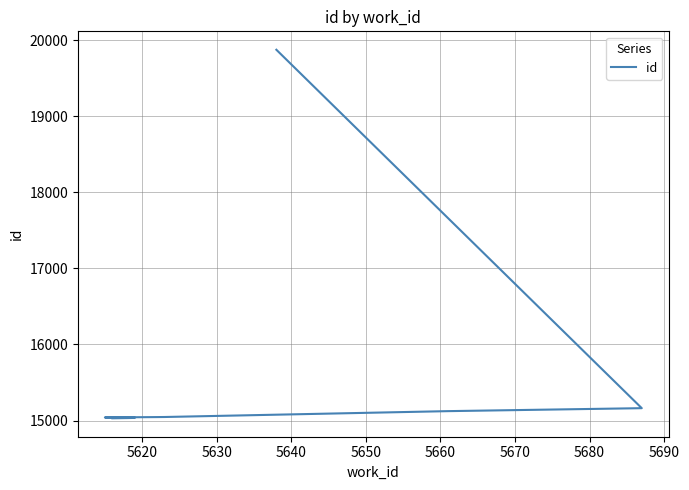

What is the average value?

15543